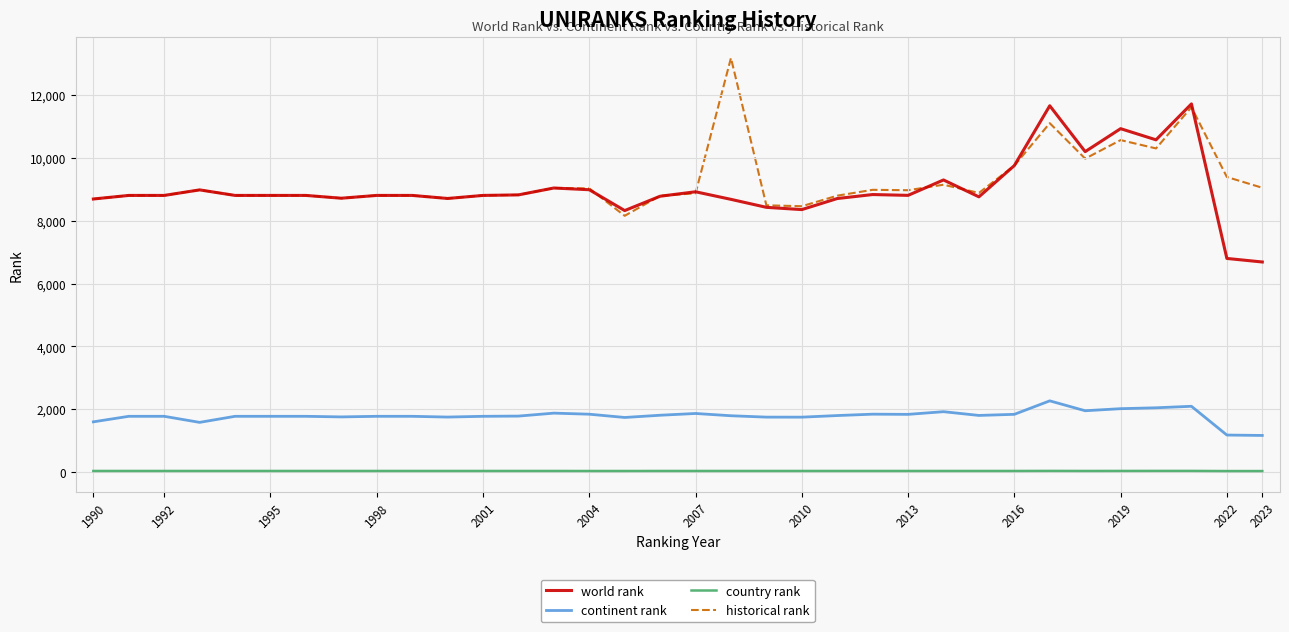

Which series has the largest total across all categories?

historical rank